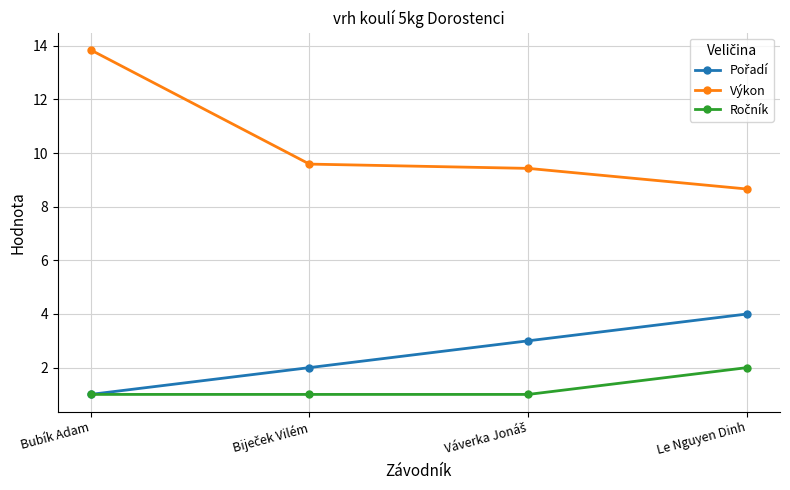

Is it true that Výkon equals 13.2 at Le Nguyen Dinh?

False